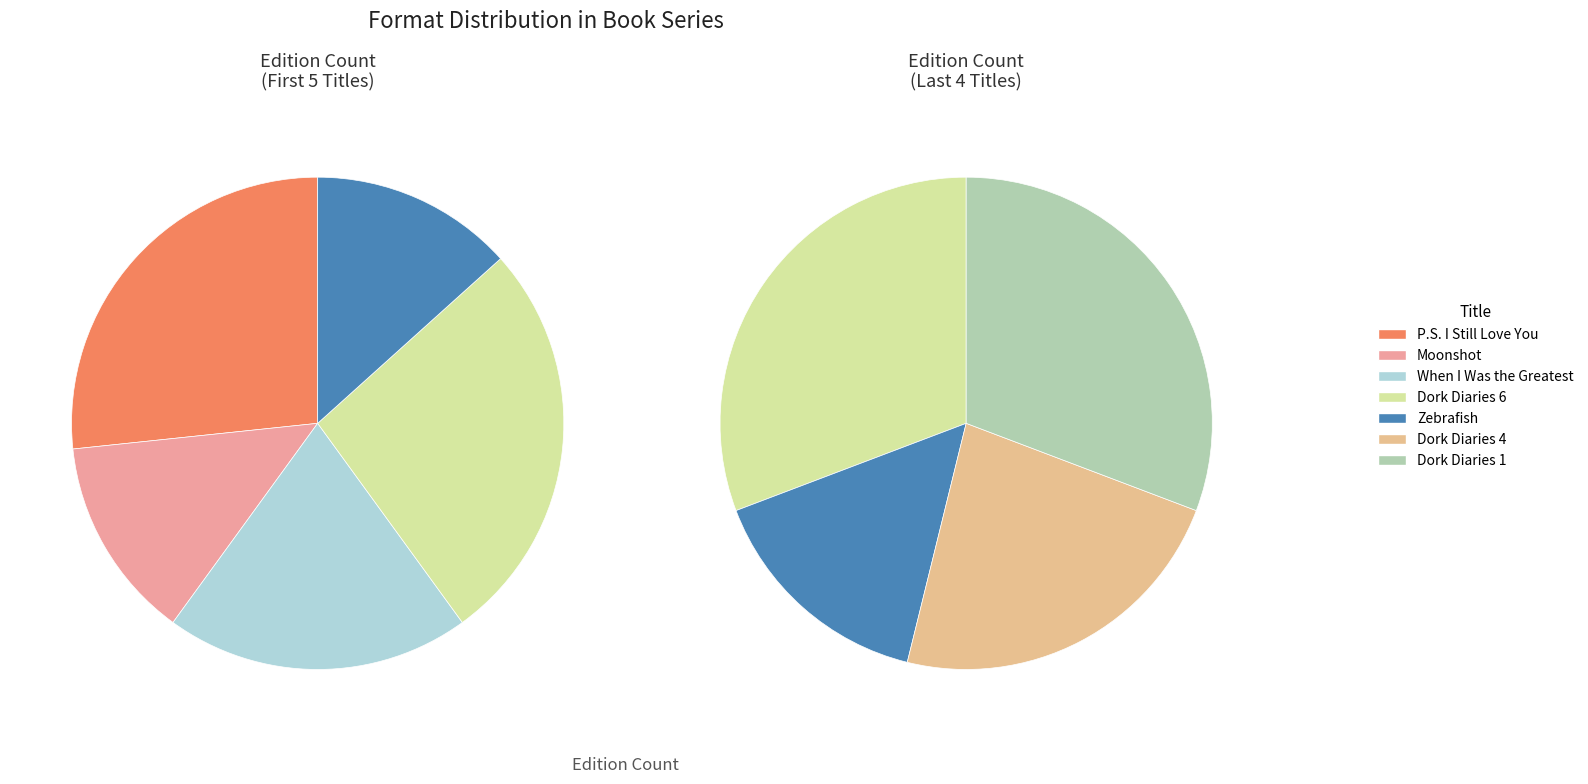

Does Zebrafish represent more than half of the total?

No